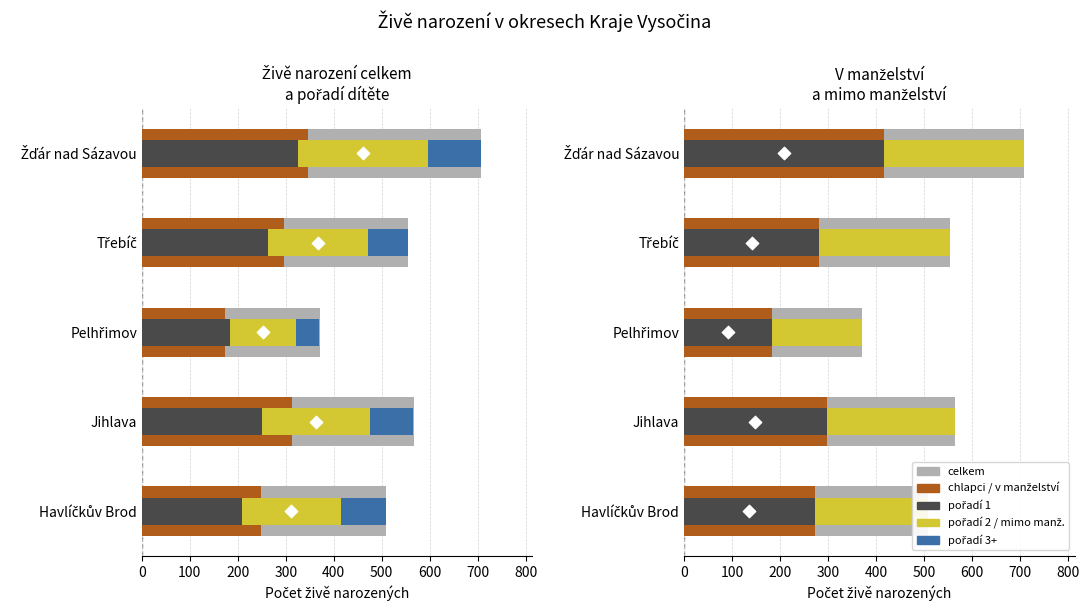

Which series reaches the minimum Y coordinate?

pořadí 3+